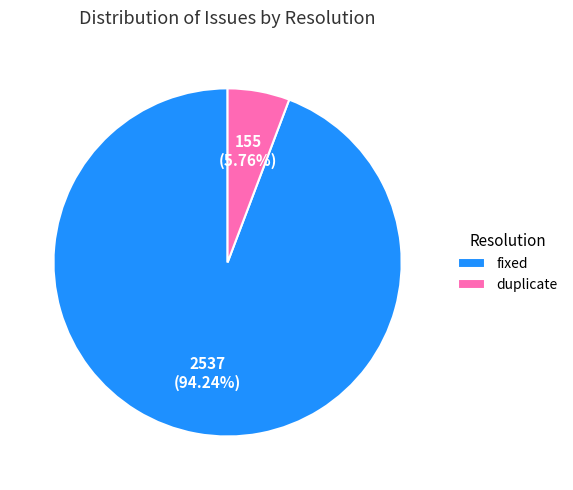

To the nearest percent, what is the difference between the duplicate and fixed slice percentages?

88%